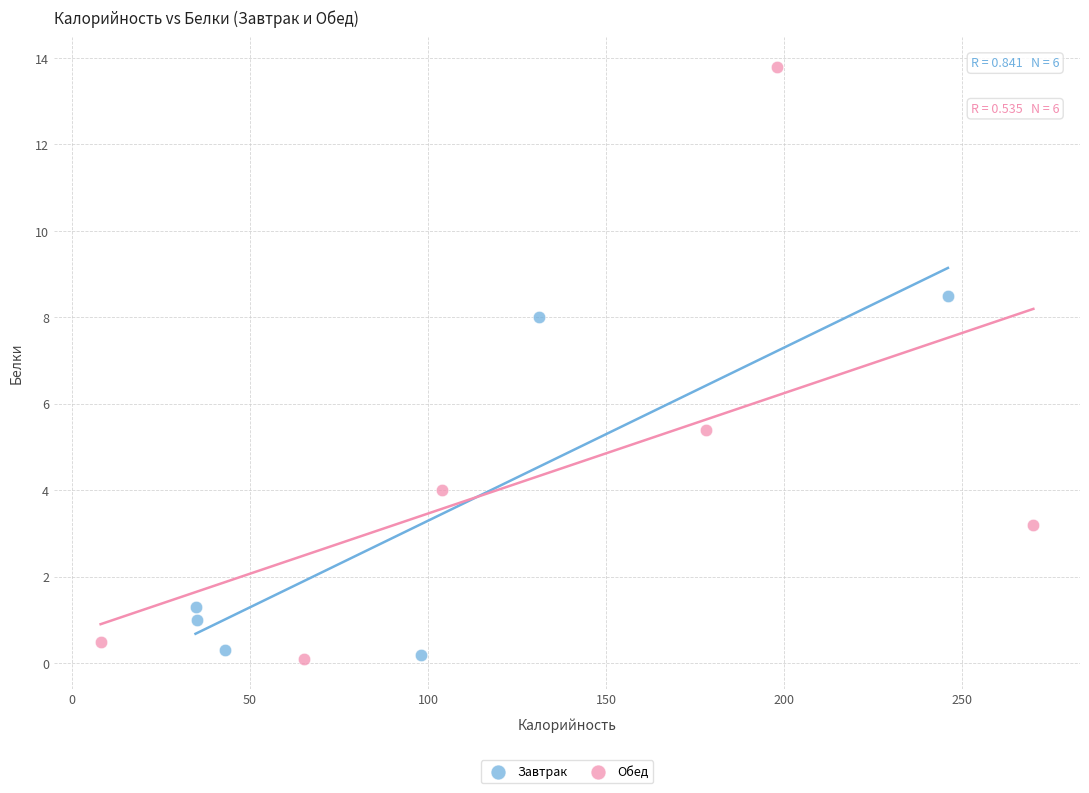

Which series reaches the maximum Y coordinate?

Обед